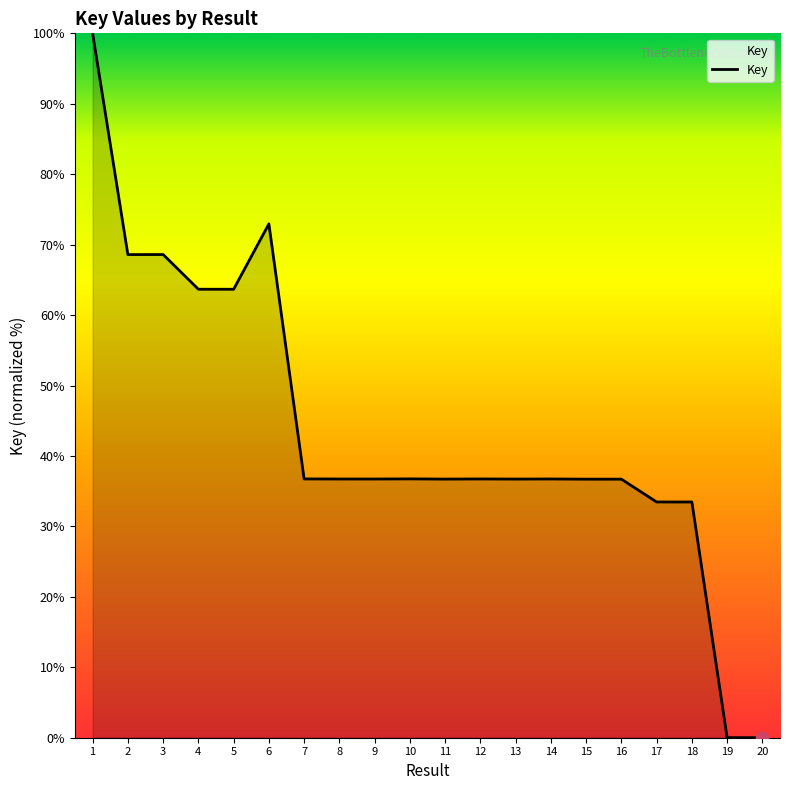

What is the ratio of the value at 16 to the value at 17?

1.1